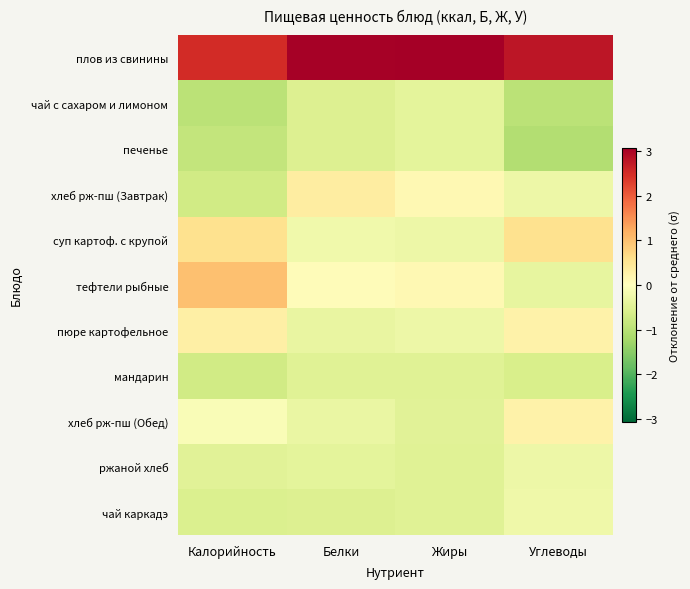

What is the minimum value shown in the chart?

-1.1